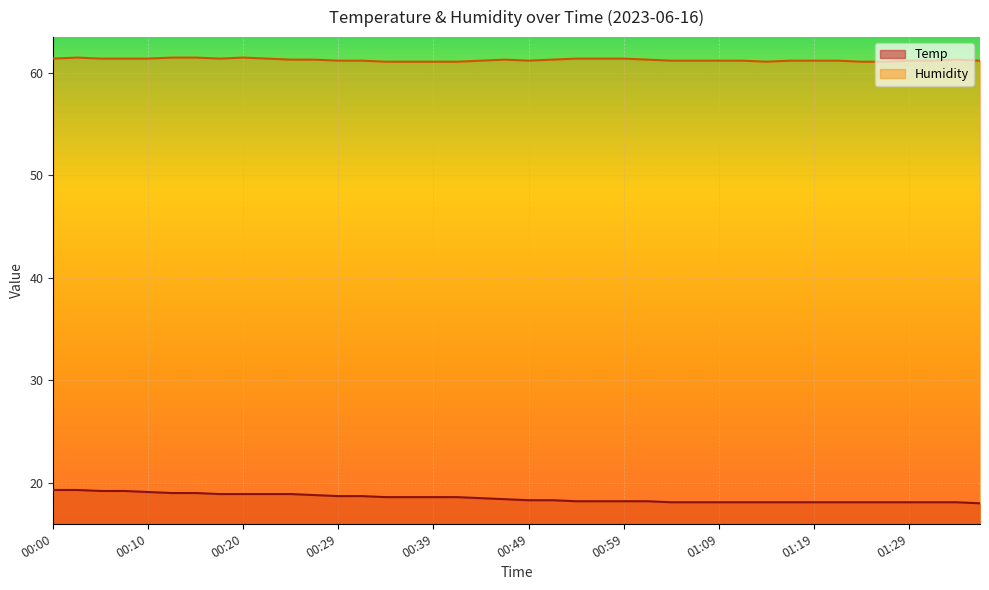

Between 00:44 and 00:46, which series saw the biggest shift?

Temp